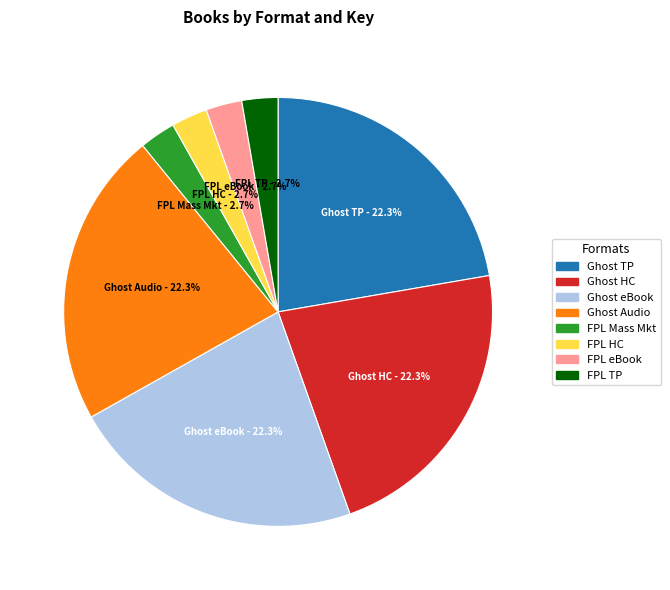

How many segments does this pie chart have?

8